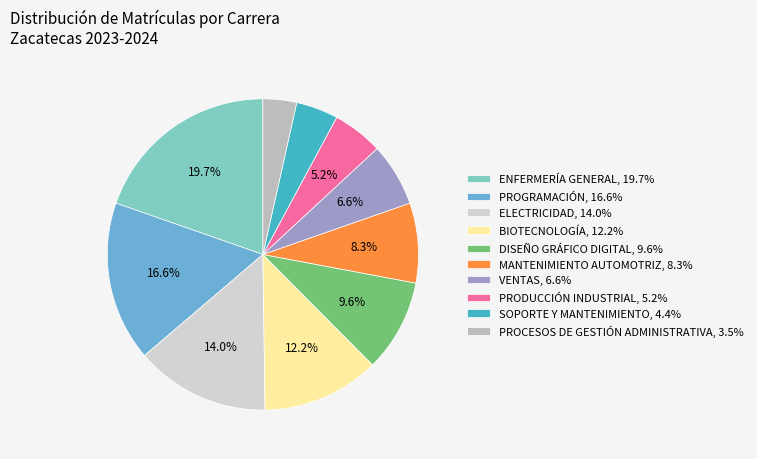

To the nearest percent, what is the combined percentage of PROGRAMACIÓN and SOPORTE Y MANTENIMIENTO?

21%